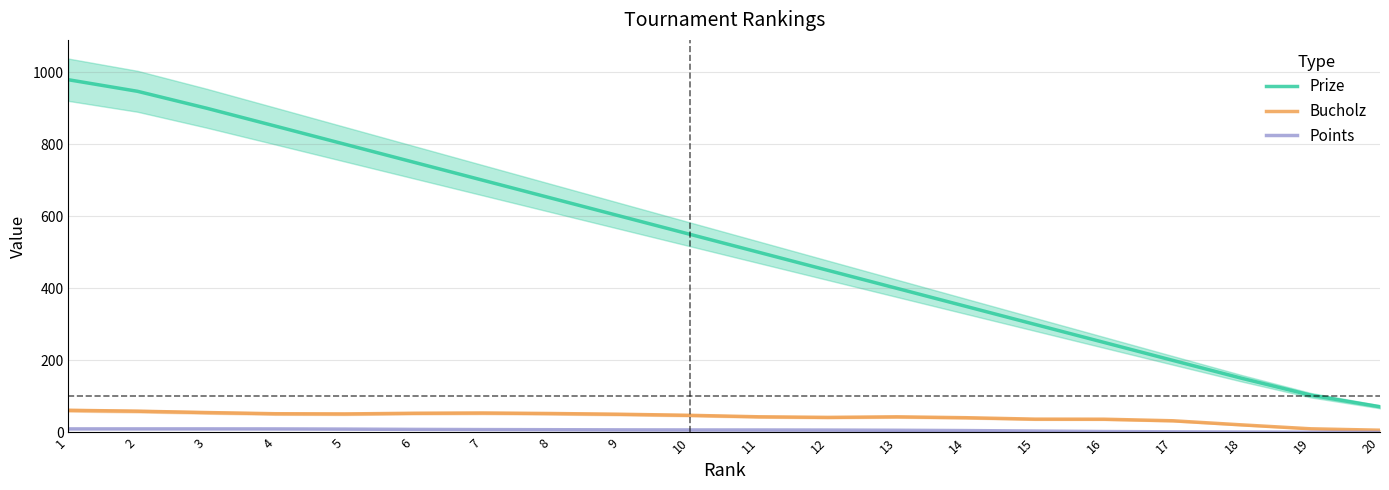

What is the total value across all series at 14?

396.4